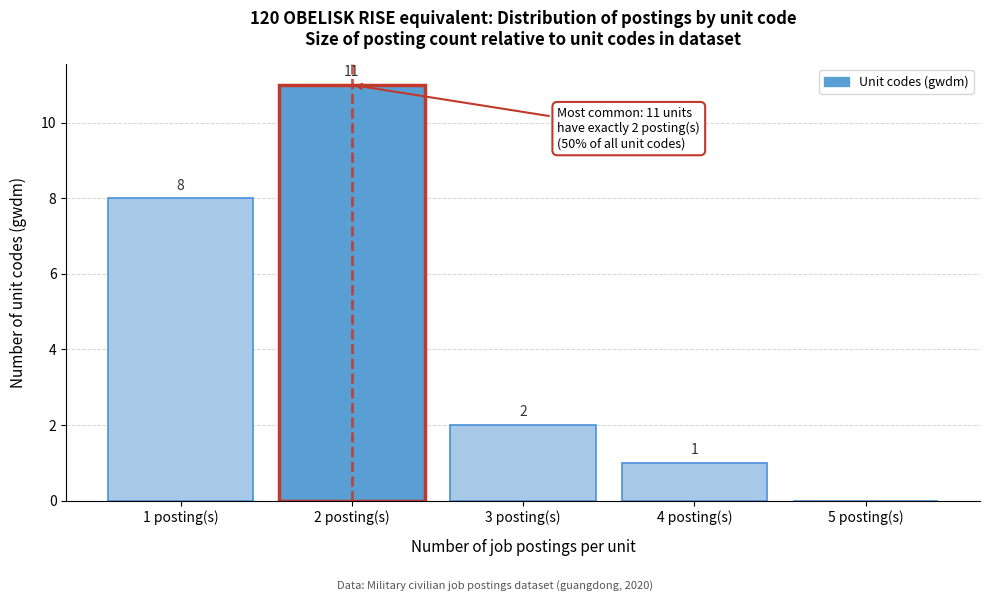

Reading left to right, extract all data points from this chart.

1 posting(s)=8	2 posting(s)=11	3 posting(s)=2	4 posting(s)=1	5 posting(s)=0